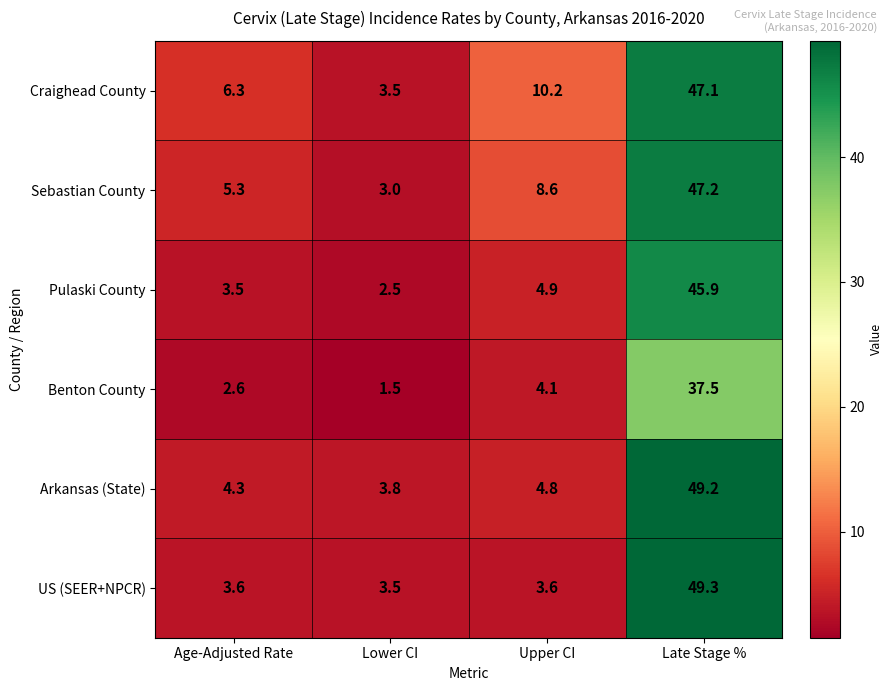

Reading left to right, what are all the values shown in this chart?

Craighead County: 6.3	3.5	10.2	47.1
Sebastian County: 5.3	3.0	8.6	47.2
Pulaski County: 3.5	2.5	4.9	45.9
Benton County: 2.6	1.5	4.1	37.5
Arkansas (State): 4.3	3.8	4.8	49.2
US (SEER+NPCR): 3.6	3.5	3.6	49.3